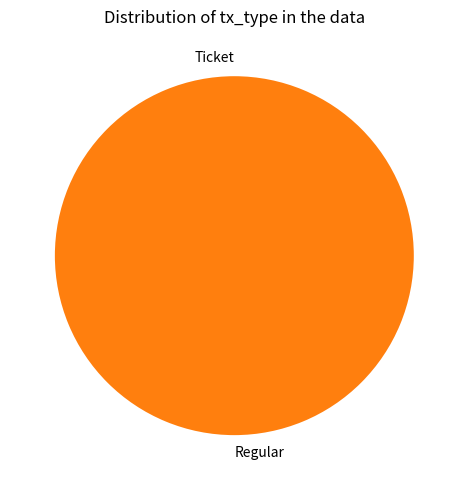

Does Ticket represent more than half of the total?

No